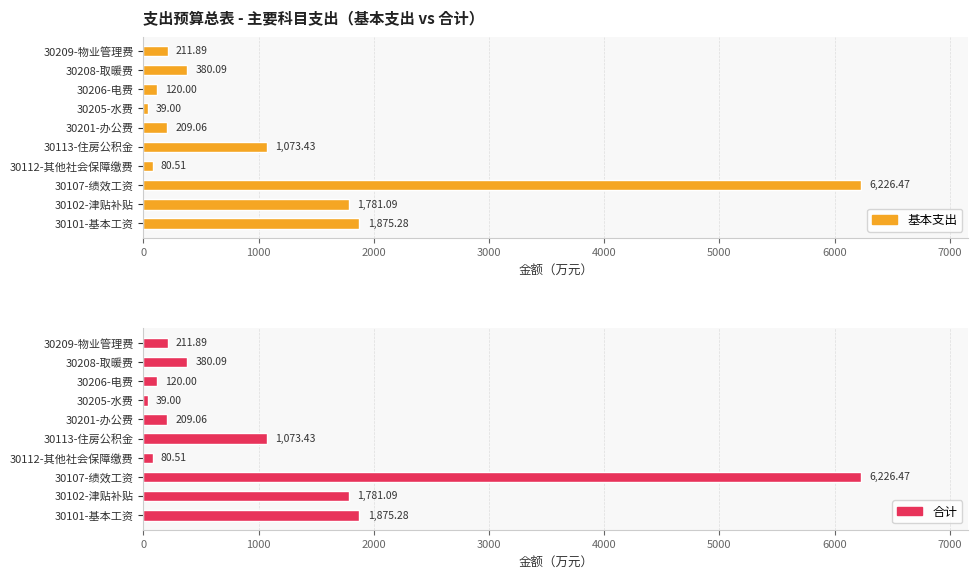

What is the highest value of the 合计 series?

6226.5